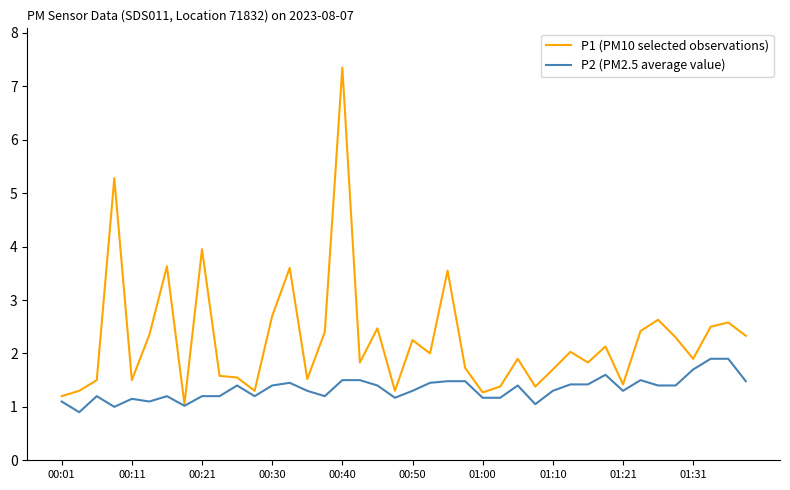

What is the minimum value shown in the chart?

0.9